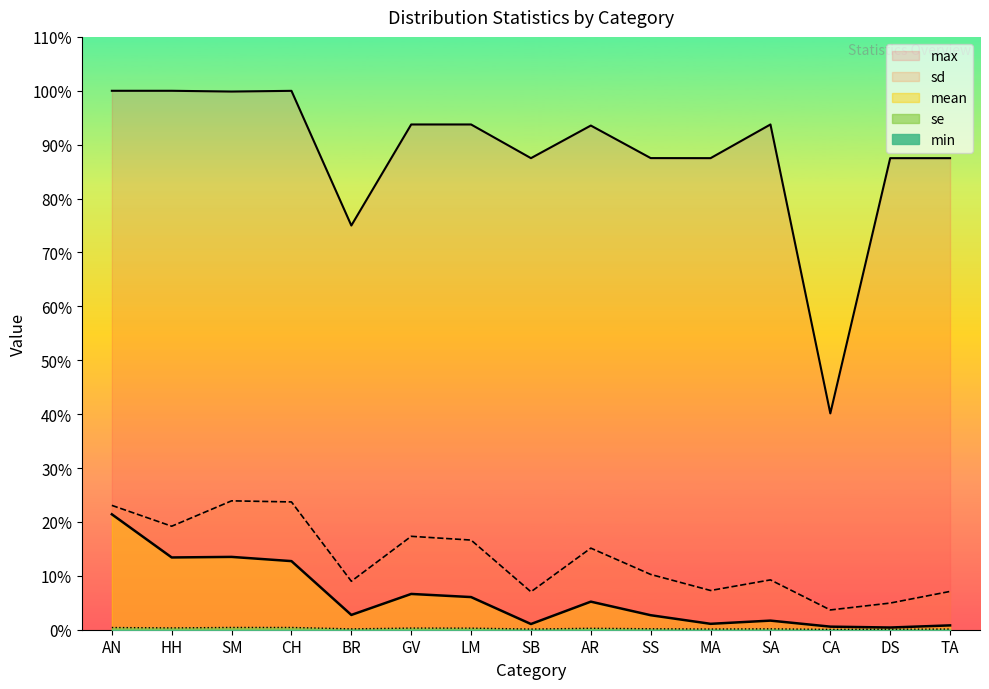

Where is the first local maximum for max?

CH